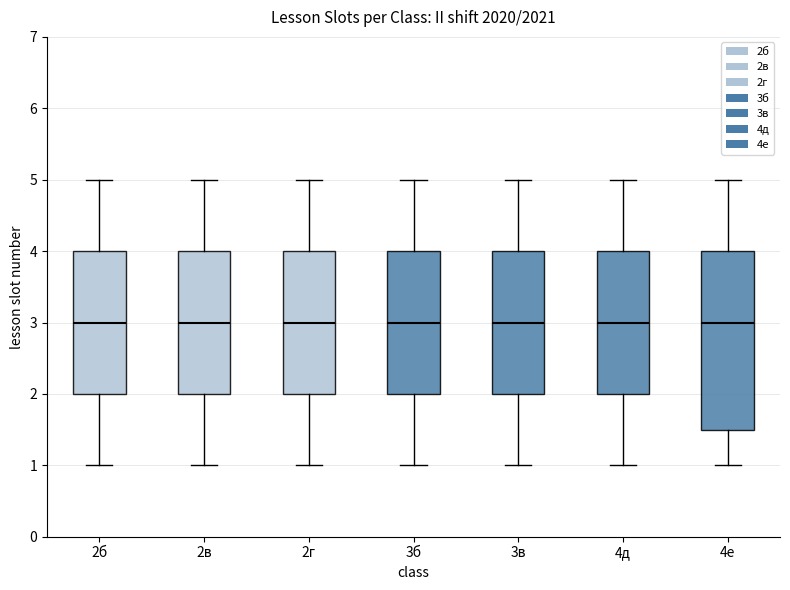

Reading left to right, read every box against the y-axis: the position of its median line, the range the box covers, and the ends of its whiskers. The values are not printed on the chart, so give them approximately, as read against the axis.

2б: median 3.0, box 2.0 to 4.0, whiskers 1.0 to 5.0
2в: median 3.0, box 2.0 to 4.0, whiskers 1.0 to 5.0
2г: median 3.0, box 2.0 to 4.0, whiskers 1.0 to 5.0
3б: median 3.0, box 2.0 to 4.0, whiskers 1.0 to 5.0
3в: median 3.0, box 2.0 to 4.0, whiskers 1.0 to 5.0
4д: median 3.0, box 2.0 to 4.0, whiskers 1.0 to 5.0
4е: median 3.0, box 1.5 to 4.0, whiskers 1.0 to 5.0